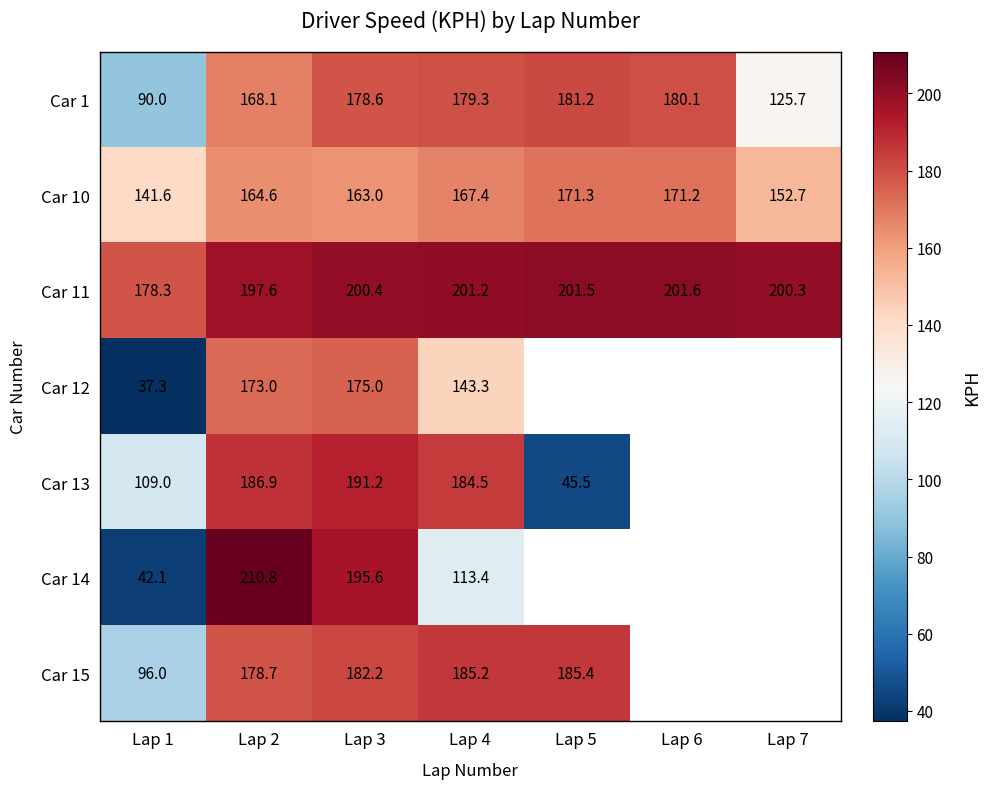

What is the approximate value of Car 10 at Lap 2?

164.6